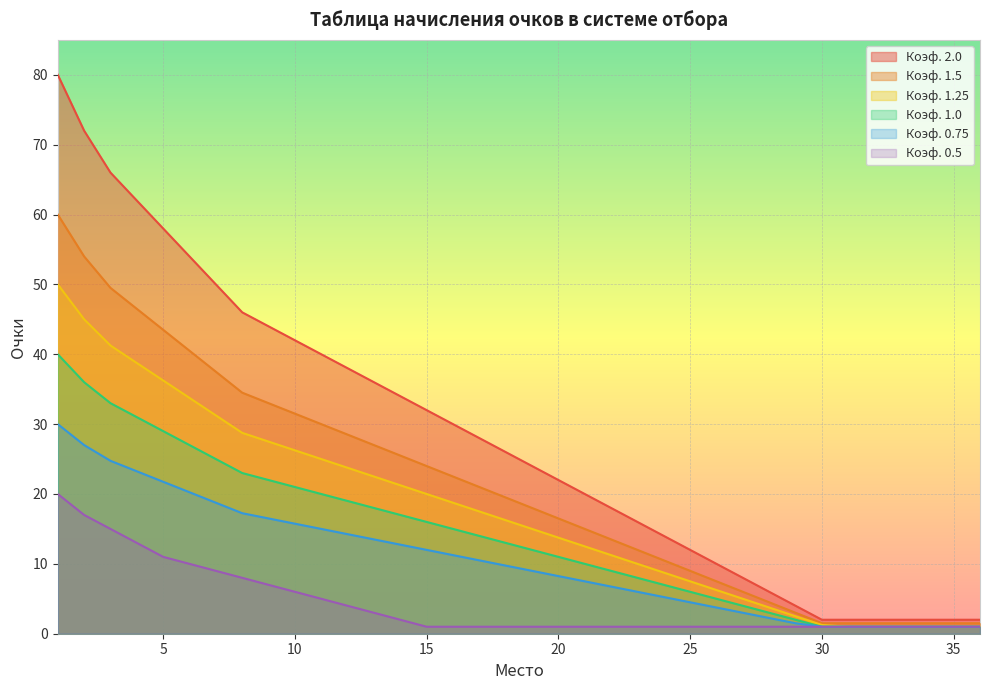

What is the sum of all Коэф. 1.25 values?

627.2